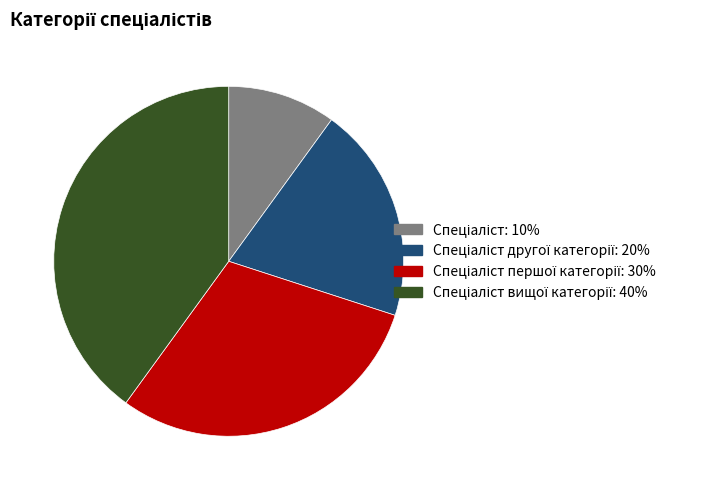

Count the number of slices in the pie.

4